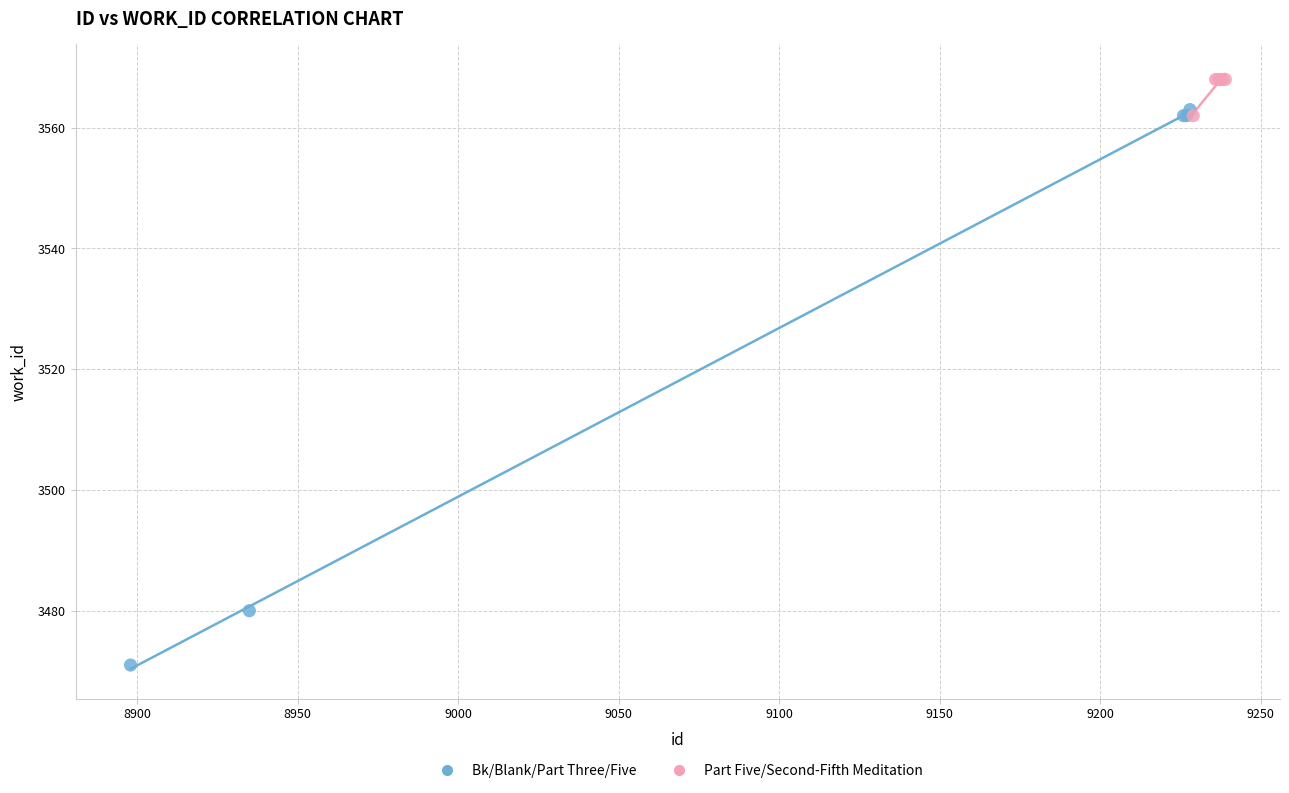

Which series contains the highest Y value?

Part Five/Second-Fifth Meditation